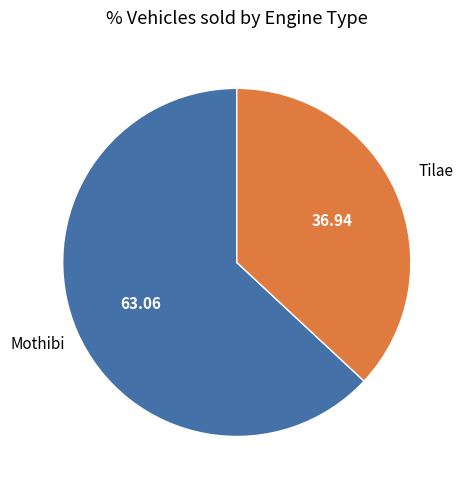

Is there any slice that represents more than half of the pie?

Yes